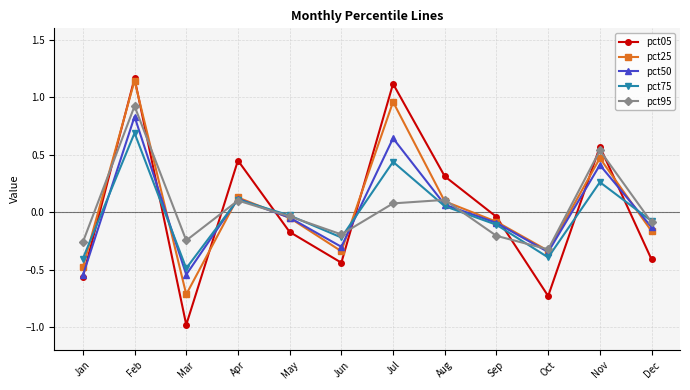

Where does the pct05 series first go above 0?

Feb